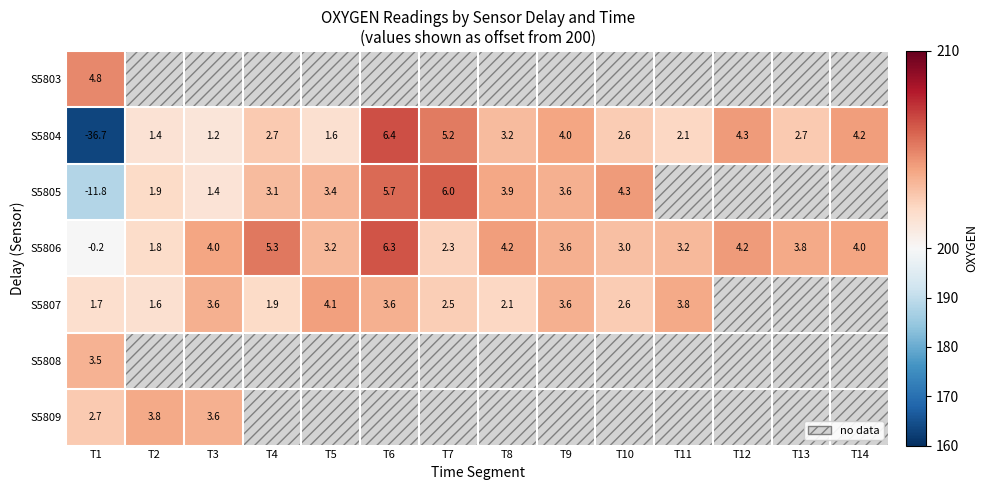

What is the difference between the maximum and minimum values in the S5809 series?

1.2